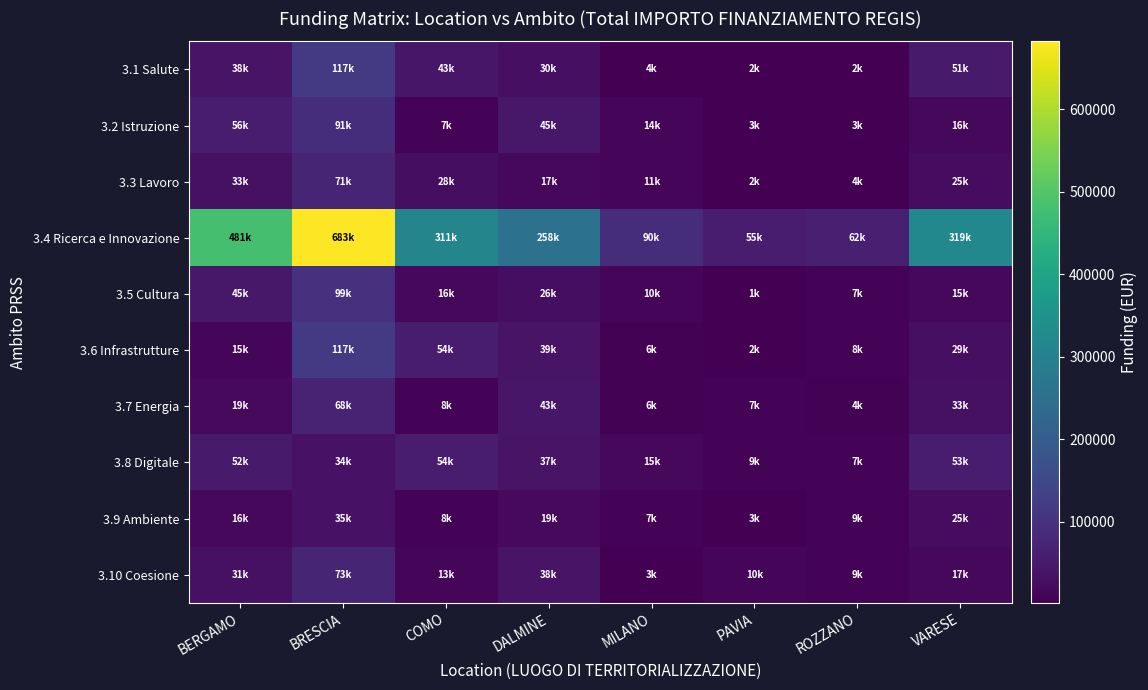

Reading left to right, list all the values displayed in this chart.

3.1 Salute: BERGAMO=38427.7	BRESCIA=117468.4	COMO=42662.8	DALMINE=29917.4	MILANO=4058.7	PAVIA=2453.8	ROZZANO=1818.0	VARESE=50600.8
3.2 Istruzione: BERGAMO=55857.3	BRESCIA=90971.9	COMO=7247.5	DALMINE=45265.6	MILANO=13828.3	PAVIA=2945.8	ROZZANO=3046.8	VARESE=15744.4
3.3 Lavoro: BERGAMO=33020.0	BRESCIA=70953.7	COMO=27725.8	DALMINE=17207.7	MILANO=10642.4	PAVIA=2309.7	ROZZANO=4142.2	VARESE=25084.6
3.4 Ricerca e Innovazione: BERGAMO=480788.9	BRESCIA=682502.5	COMO=311137.0	DALMINE=258386.7	MILANO=90268.6	PAVIA=54577.6	ROZZANO=62062.4	VARESE=319070.1
3.5 Cultura: BERGAMO=44699.5	BRESCIA=99391.6	COMO=16162.9	DALMINE=26427.1	MILANO=10361.6	PAVIA=1497.2	ROZZANO=7274.2	VARESE=15086.9
3.6 Infrastrutture: BERGAMO=14620.0	BRESCIA=117268.7	COMO=54293.8	DALMINE=38588.4	MILANO=6204.9	PAVIA=1944.5	ROZZANO=8035.7	VARESE=28851.7
3.7 Energia: BERGAMO=19003.7	BRESCIA=67723.6	COMO=7934.7	DALMINE=42760.7	MILANO=5542.9	PAVIA=6877.0	ROZZANO=4336.5	VARESE=32931.5
3.8 Digitale: BERGAMO=51672.1	BRESCIA=33836.2	COMO=54490.5	DALMINE=37213.2	MILANO=15374.5	PAVIA=8905.6	ROZZANO=7178.4	VARESE=53444.2
3.9 Ambiente: BERGAMO=16423.2	BRESCIA=35051.5	COMO=8474.2	DALMINE=18617.5	MILANO=7419.0	PAVIA=3461.1	ROZZANO=9470.6	VARESE=24594.1
3.10 Coesione: BERGAMO=31227.0	BRESCIA=72912.7	COMO=13238.2	DALMINE=38332.1	MILANO=2882.1	PAVIA=9709.5	ROZZANO=8909.6	VARESE=16526.1